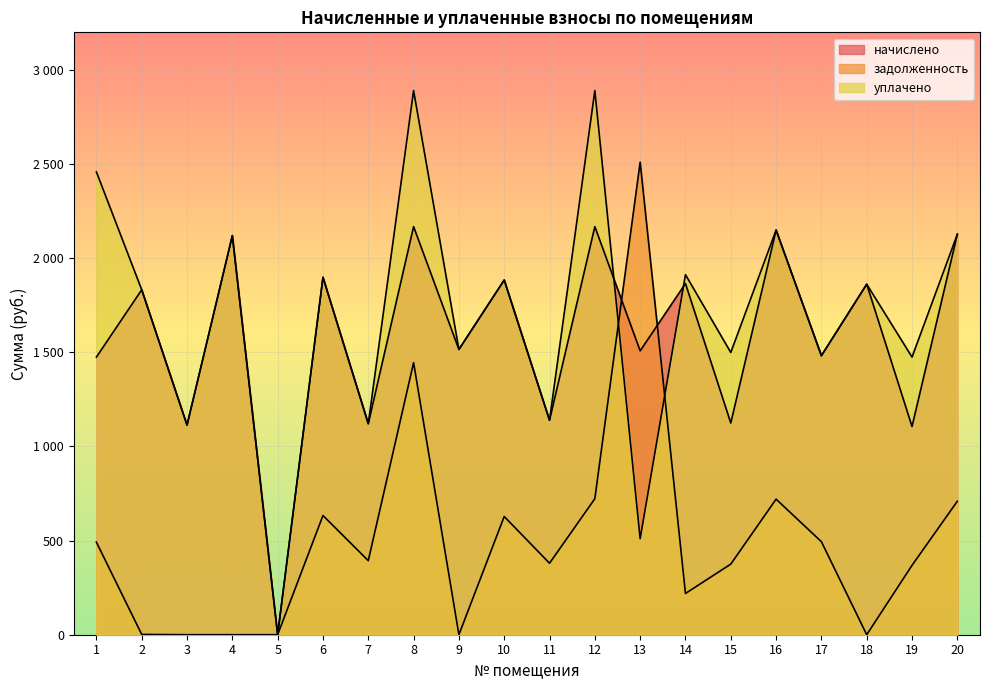

How many interior local peaks does the начислено series have?

9